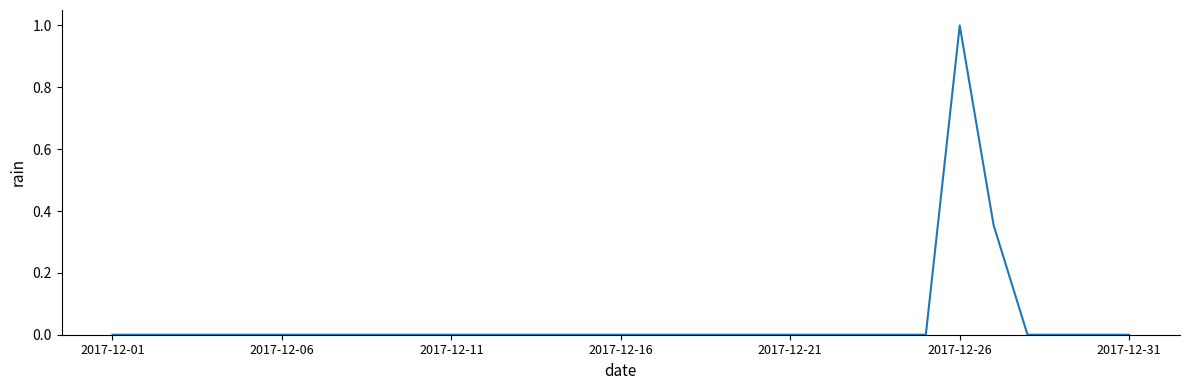

What is the maximum value shown in the chart?

1.0